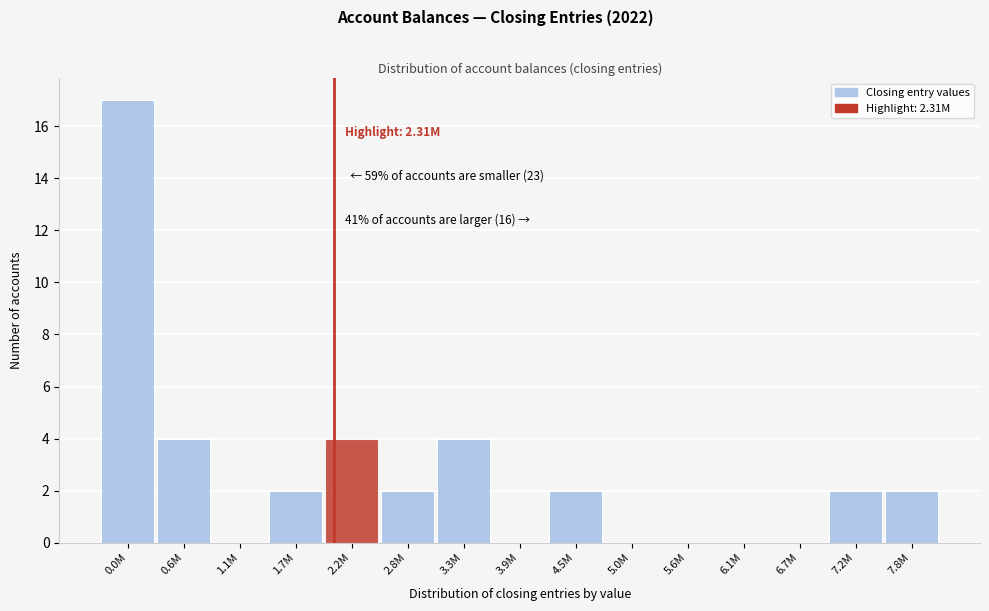

Reading left to right, extract all data points from this chart.

0.0M=17	0.6M=4	1.1M=0	1.7M=2	2.2M=4	2.8M=2	3.3M=4	3.9M=0	4.5M=2	5.0M=0	5.6M=0	6.1M=0	6.7M=0	7.2M=2	7.8M=2